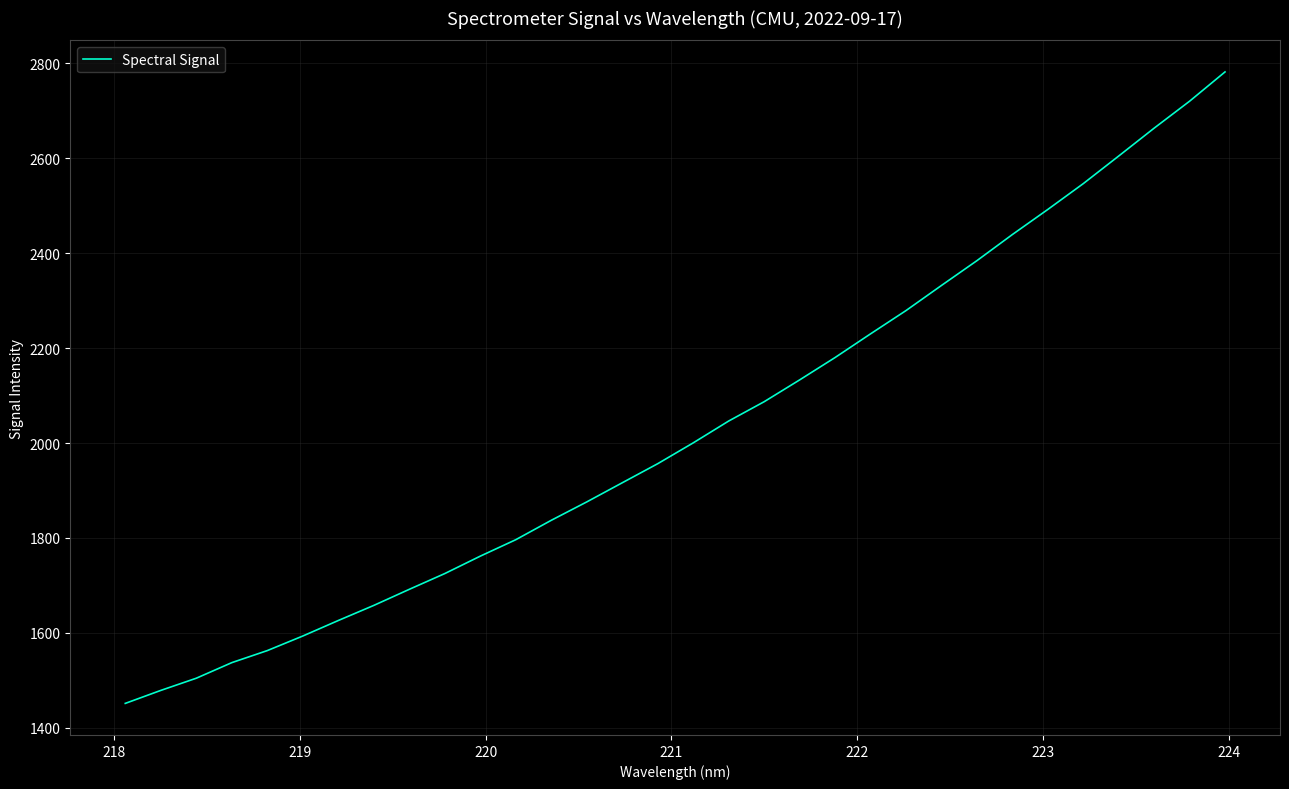

What is the smallest value displayed?

1451.5